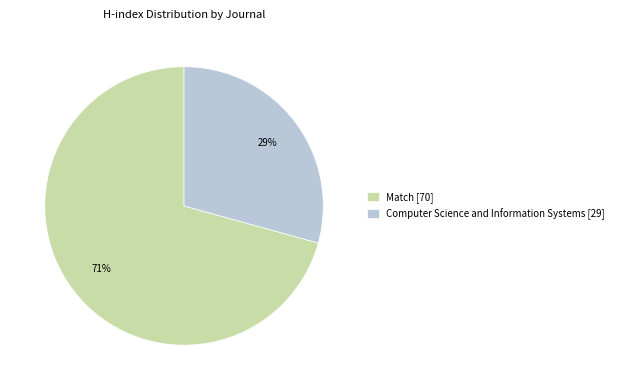

Is there a majority slice in this chart?

Yes